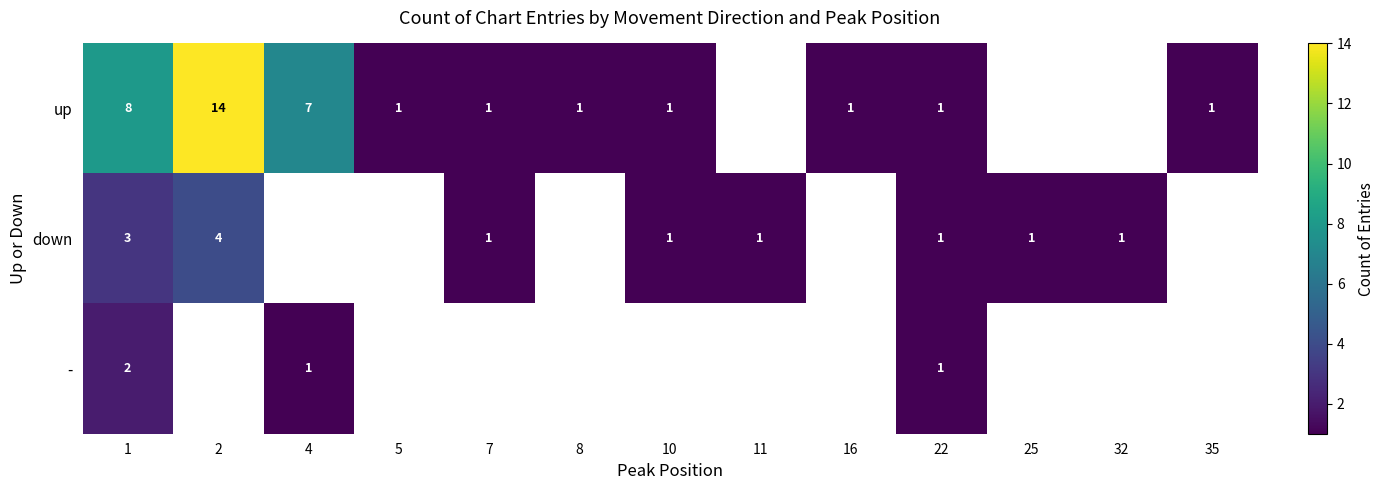

Is the value of up at 2 greater than the value of - at 4?

Yes